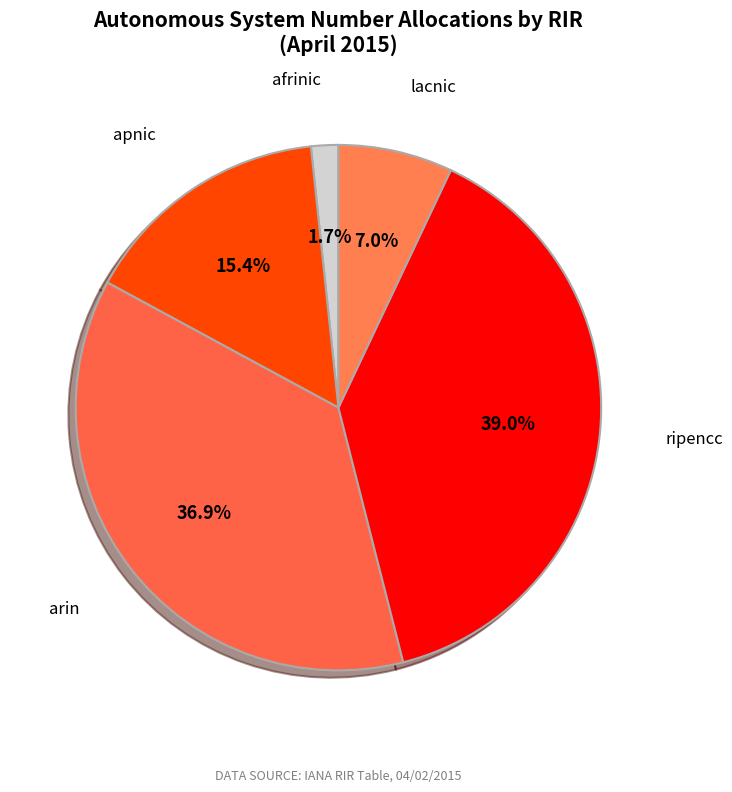

Rank the categories by value from highest to lowest.

ripencc, arin, apnic, lacnic, afrinic